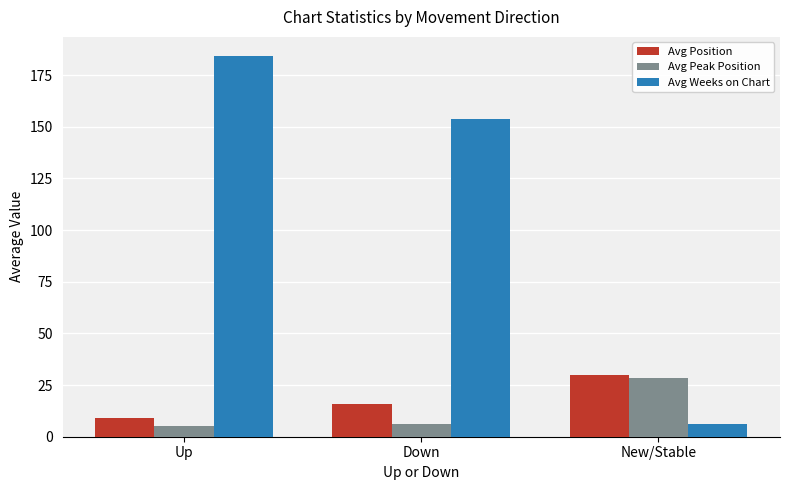

How many data points in Avg Weeks on Chart are above 153?

2